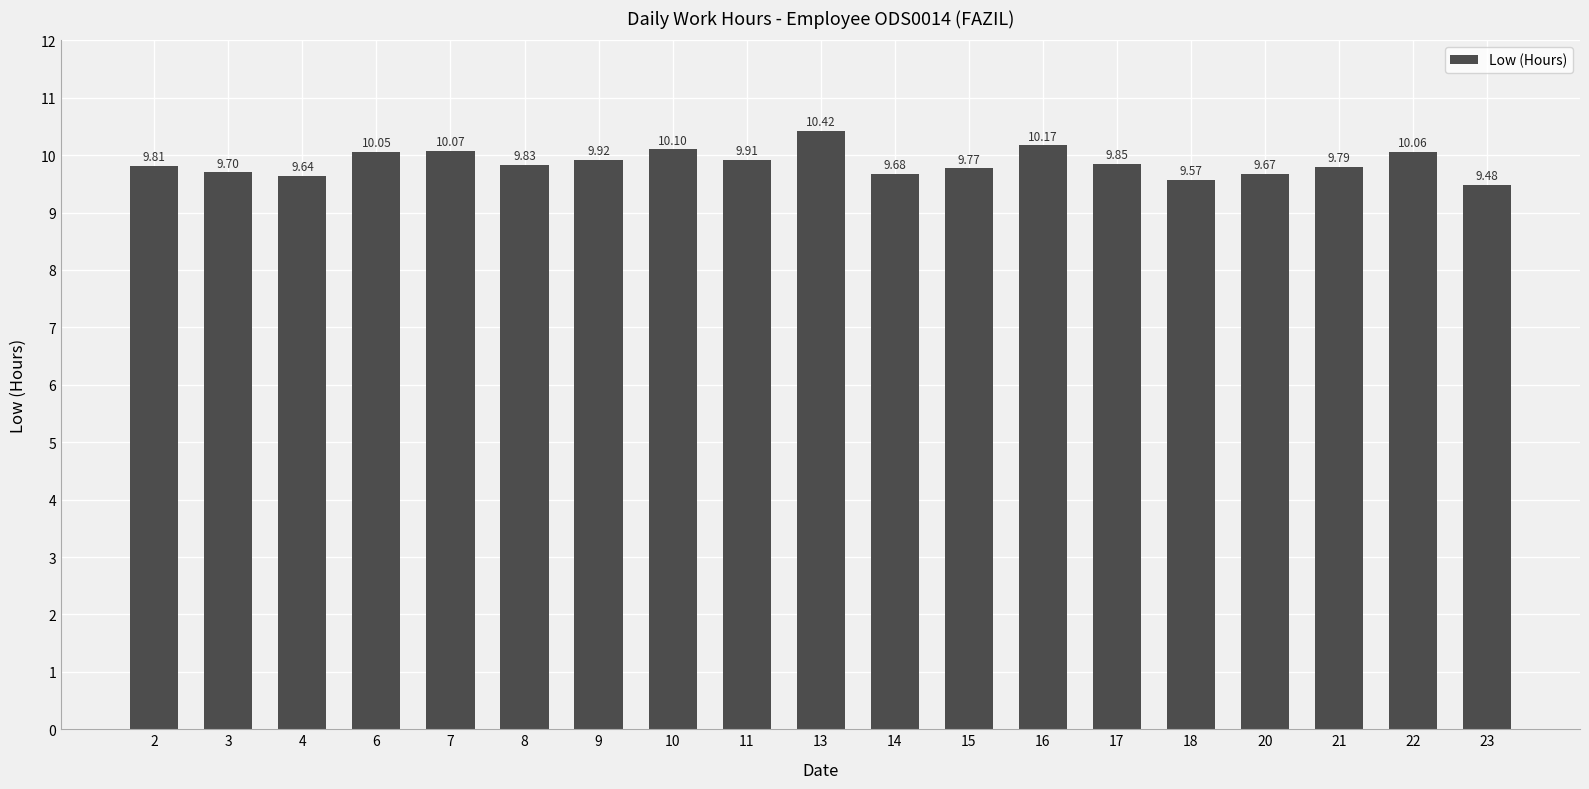

What is the minimum value shown in the chart?

9.5